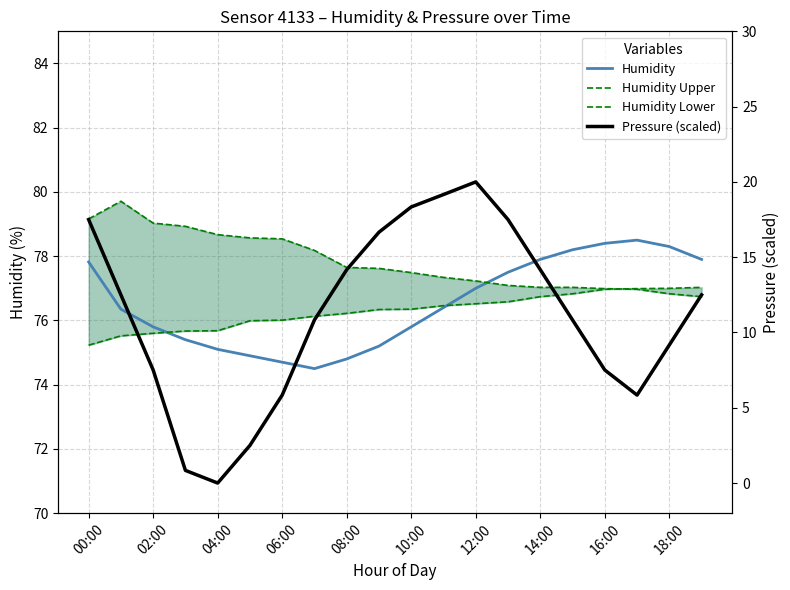

True or false: Humidity has a value of 110.0 at 04:00.

False